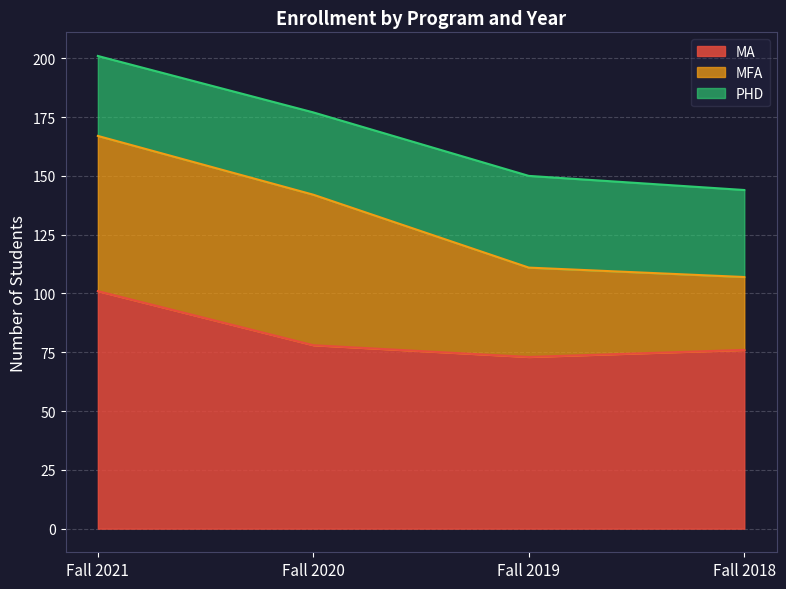

The value of MFA at Fall 2020 is 14. True or false?

False